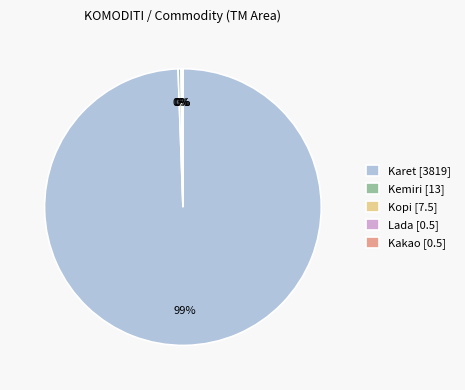

Is it true that Karet [3819] is 99% of the pie?

True